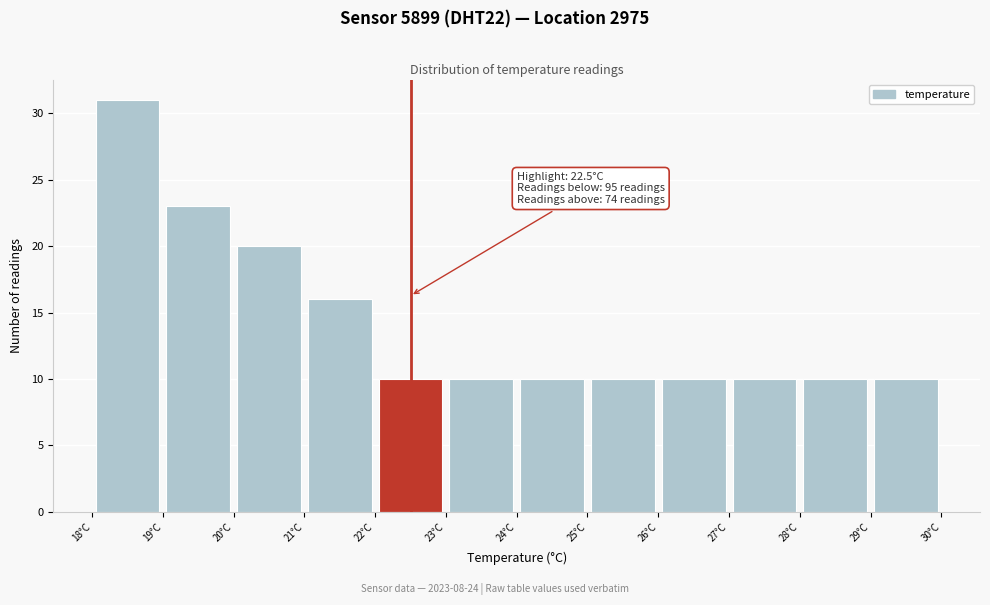

Over which range of the x-axis is the bar tallest?

18 to 19